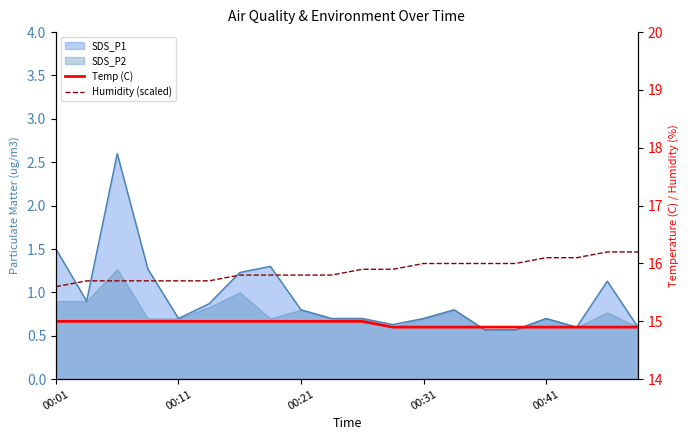

What is the difference between the second highest and second lowest values in the Humidity (scaled) series?

0.5